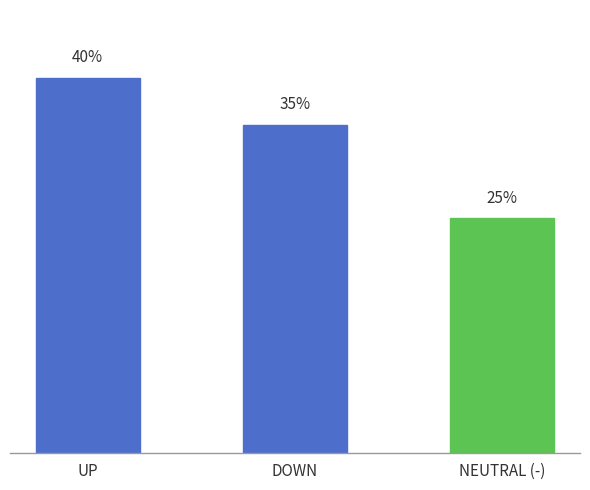

At which label is the value closest to 32?

DOWN